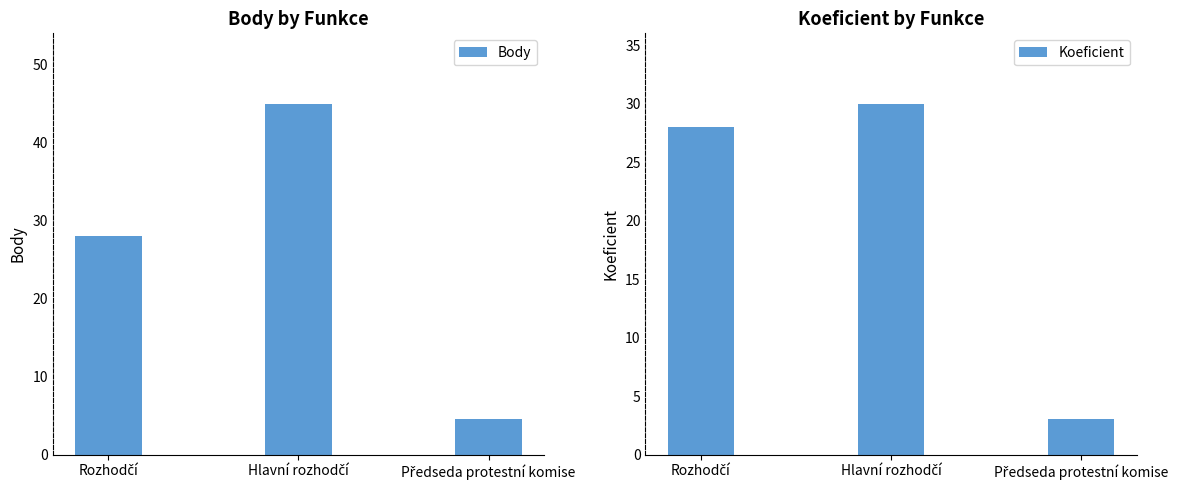

At which label does Koeficient first exceed 28?

Hlavní rozhodčí